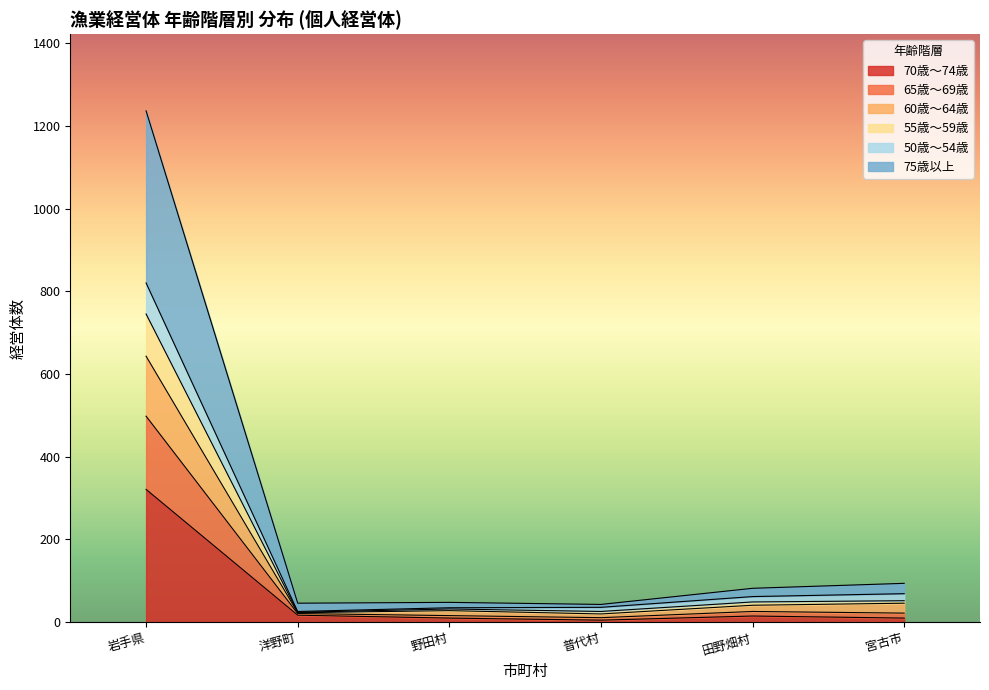

The 75歳以上 series shows 12 at 洋野町. True or false?

False